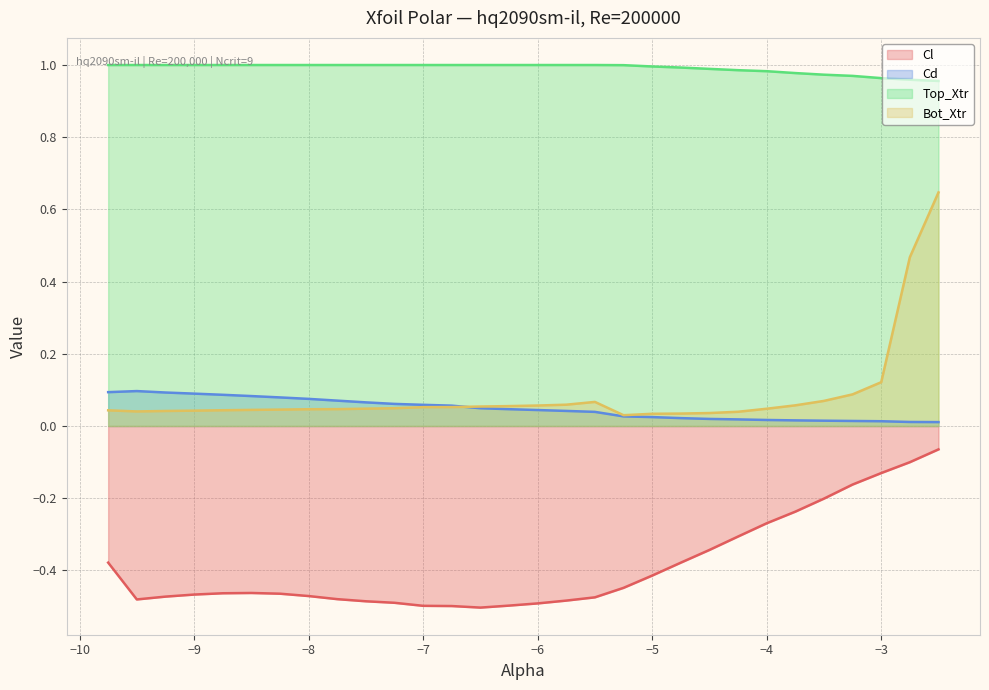

What is the average value of the Bot_Xtr series?

0.1